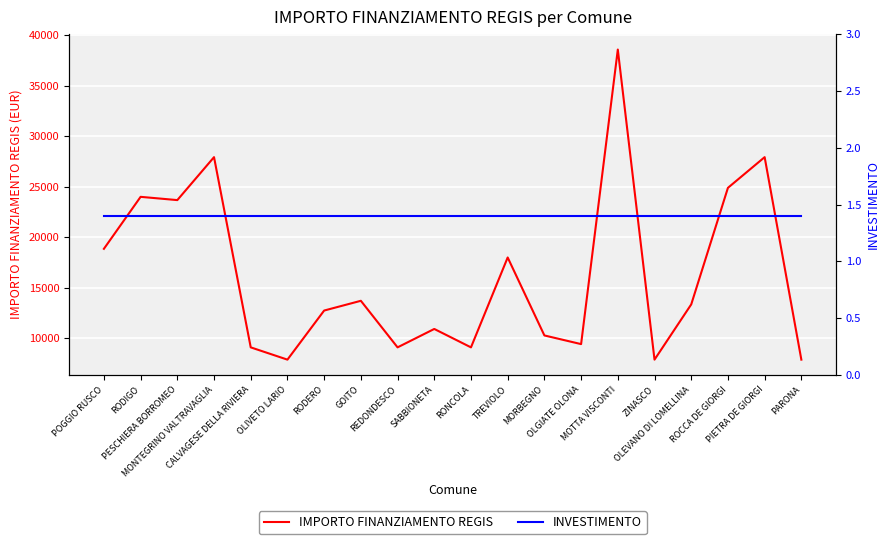

At which category is the sum across all series the highest?

MOTTA VISCONTI